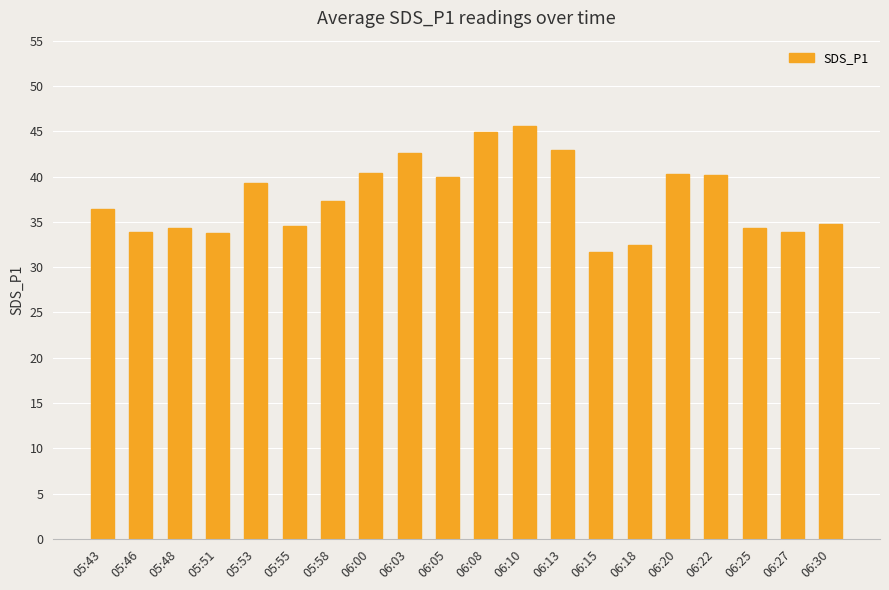

What is the label of the 7th bar from the right?

06:15